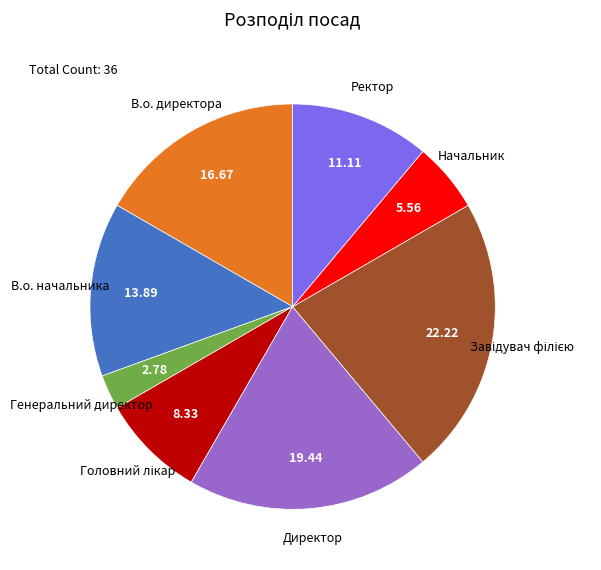

Is there a majority slice in this chart?

No